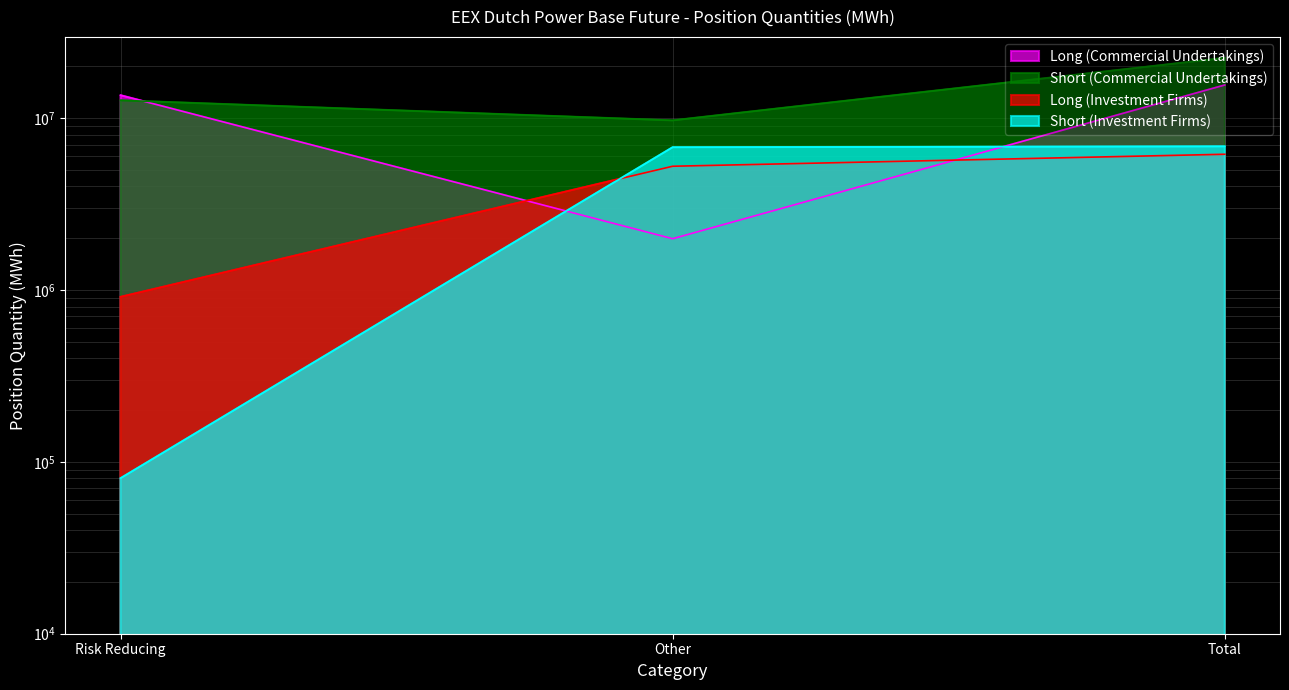

What is the value of the Long (Investment Firms) point at the 2nd from the left?

5234033